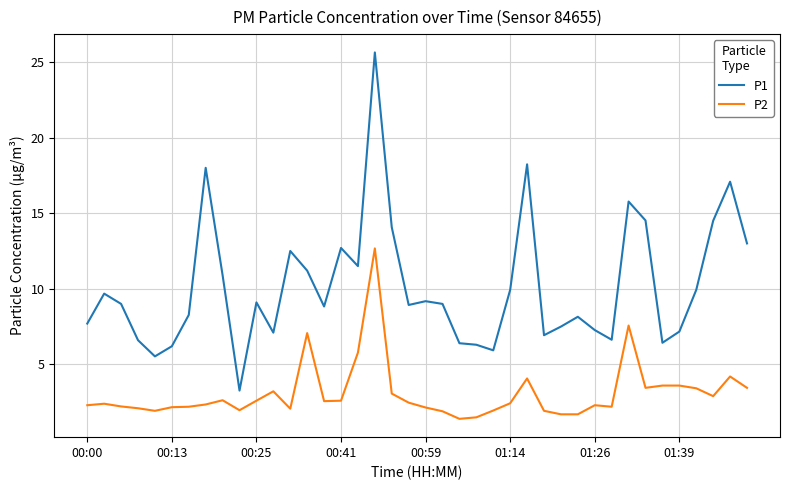

What is the maximum value shown in the chart?

25.6